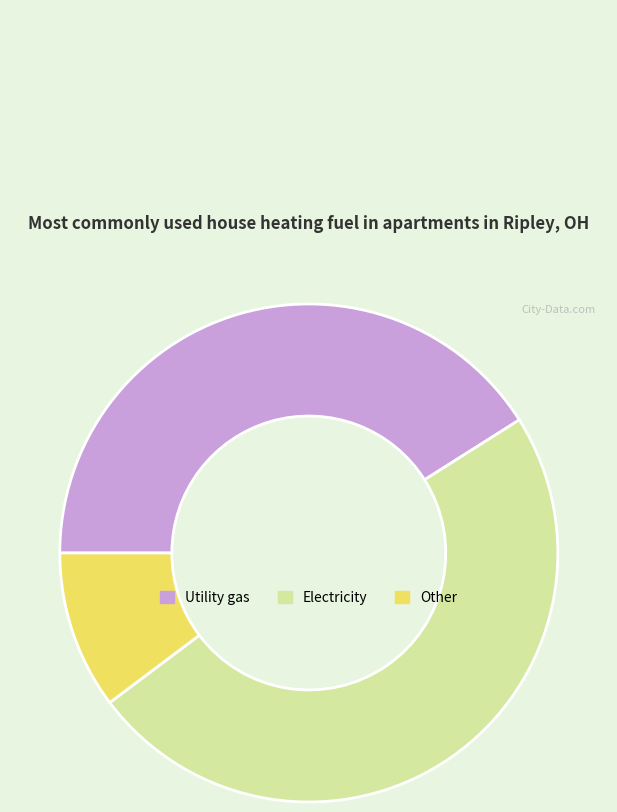

Which category has the biggest portion of the pie?

Electricity